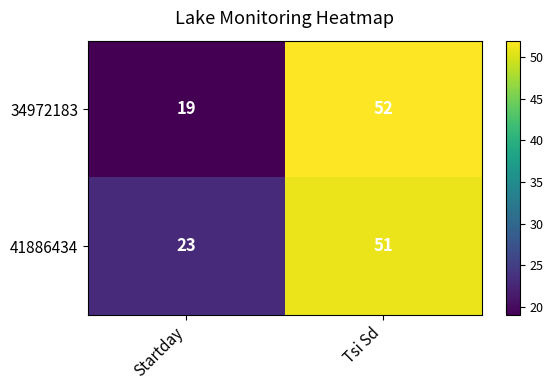

The value of 34972183 at Tsi Sd is 52. True or false?

True